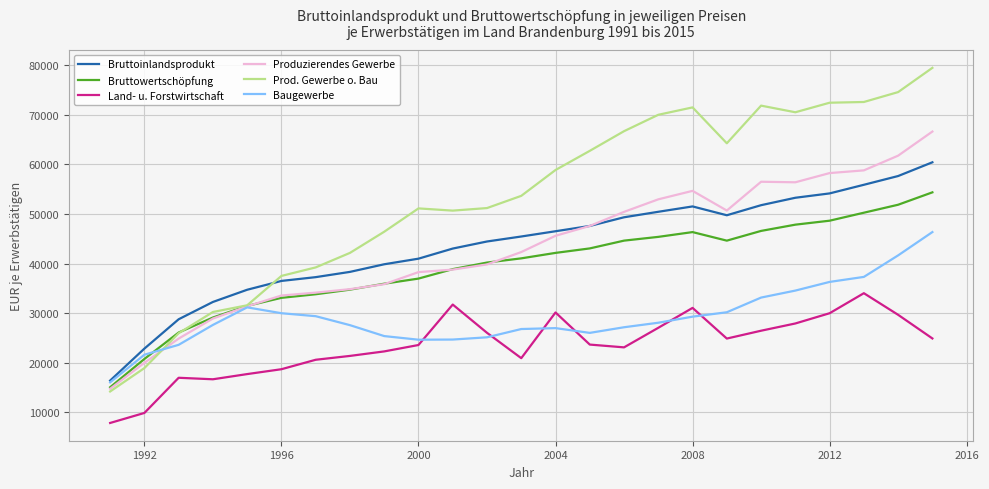

What is the difference between the maximum and second lowest values in the Prod. Gewerbe o. Bau series?

60519